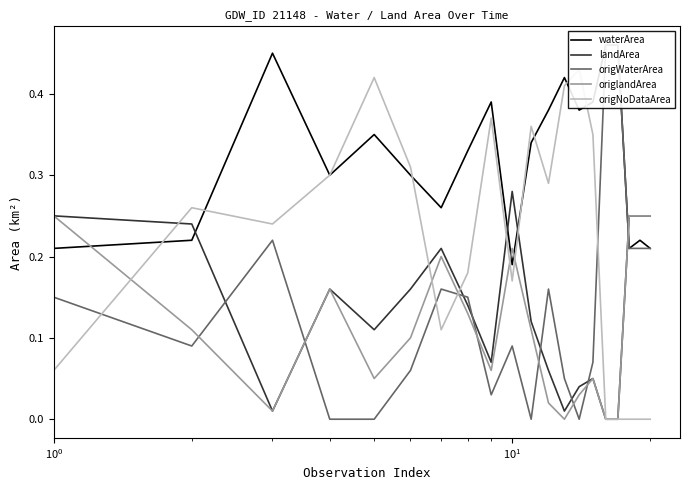

What is the maximum value shown in the chart?

0.5